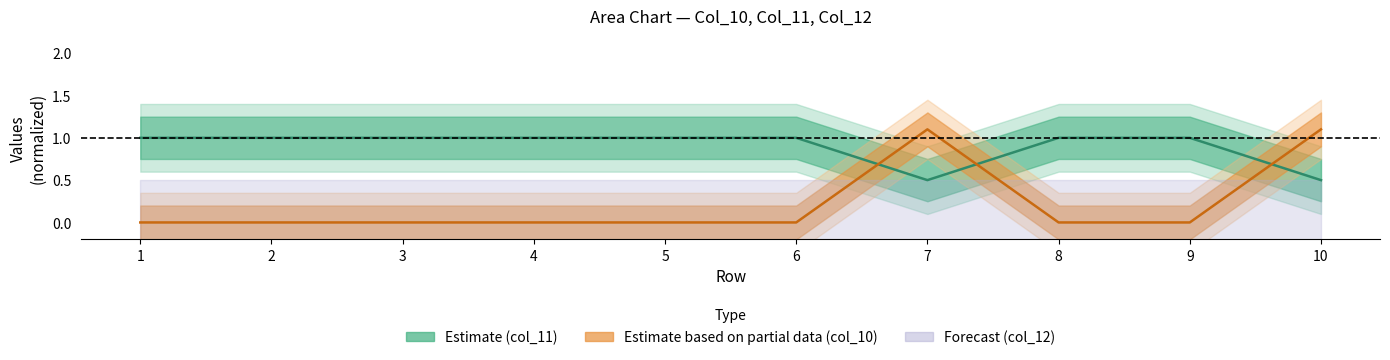

Where is the first local maximum for Partial (center)?

7